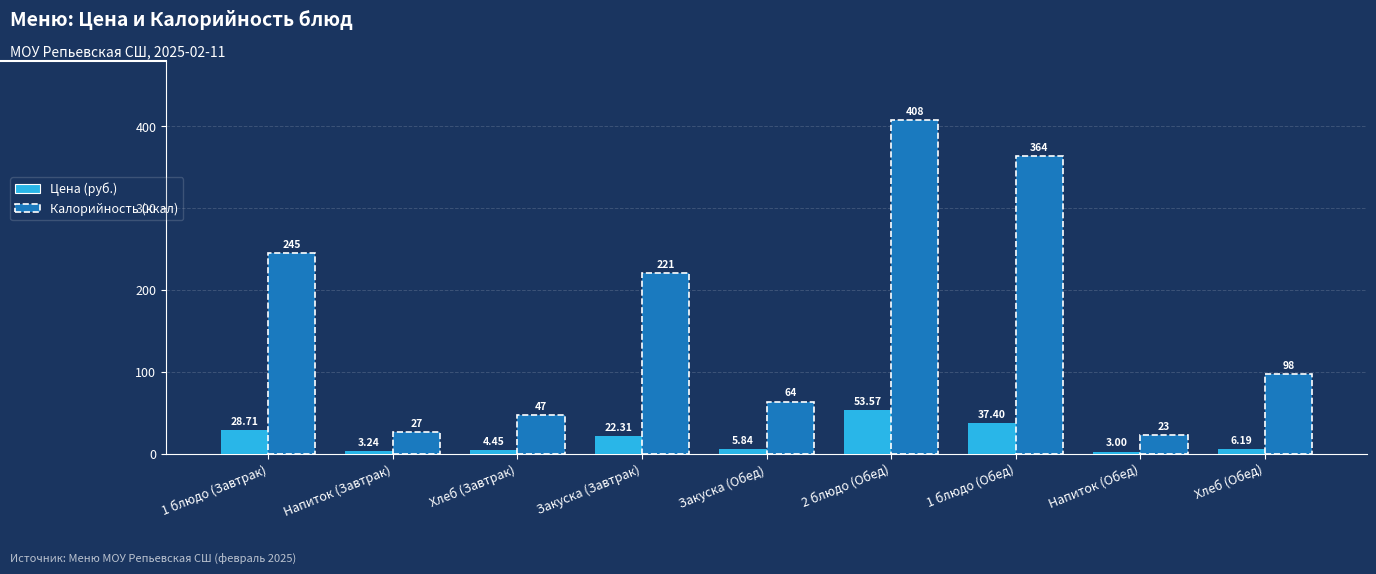

At how many categories does at least one series exceed 144?

4